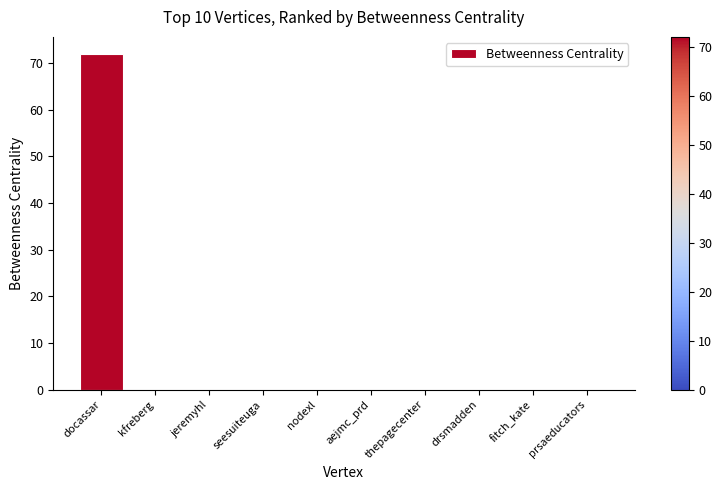

What is the sum of all values?

72